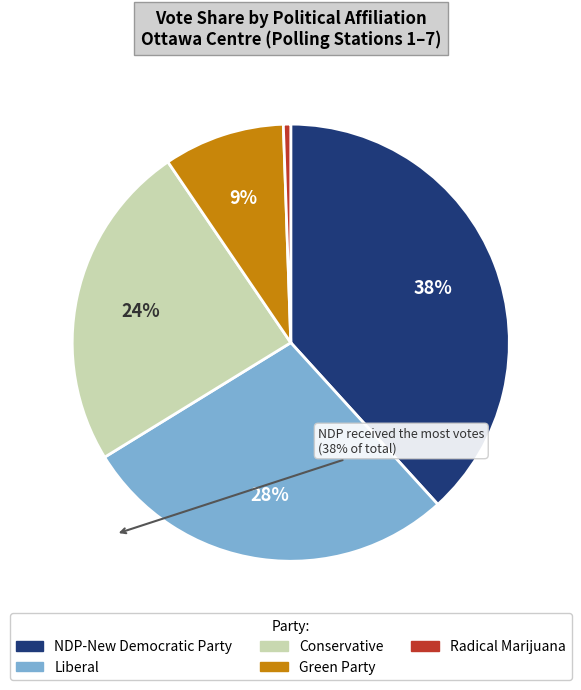

Does any single category account for the majority?

No